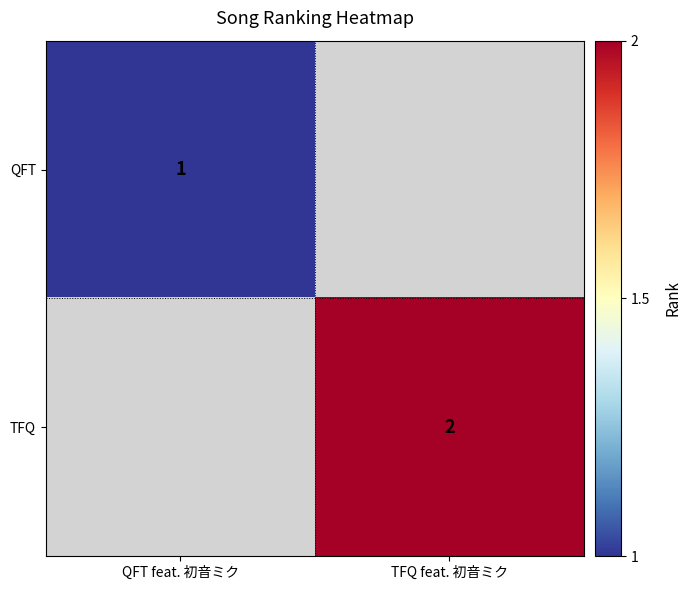

How many series are shown in this chart?

2